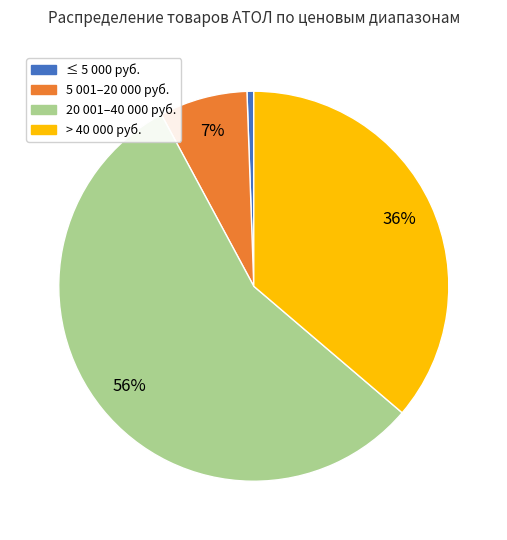

To the nearest percent, what is the average slice percentage?

25%